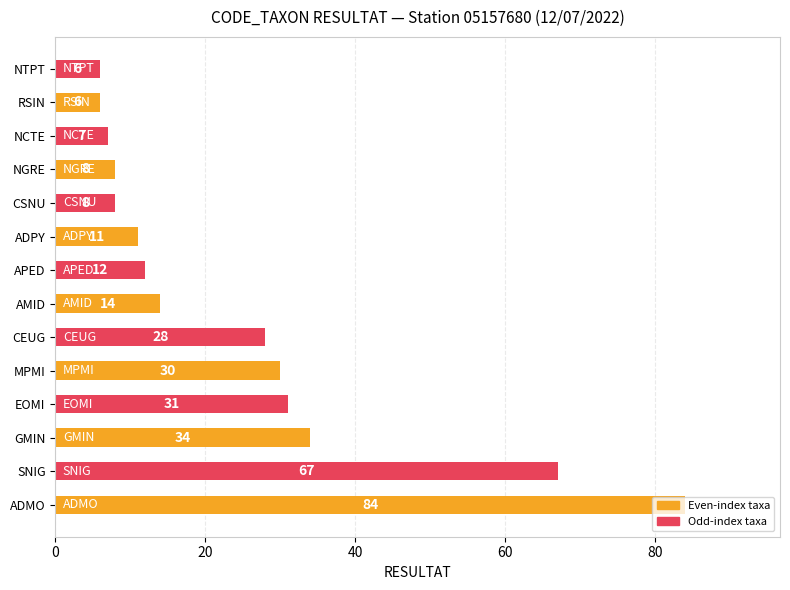

What is the smallest value displayed?

6